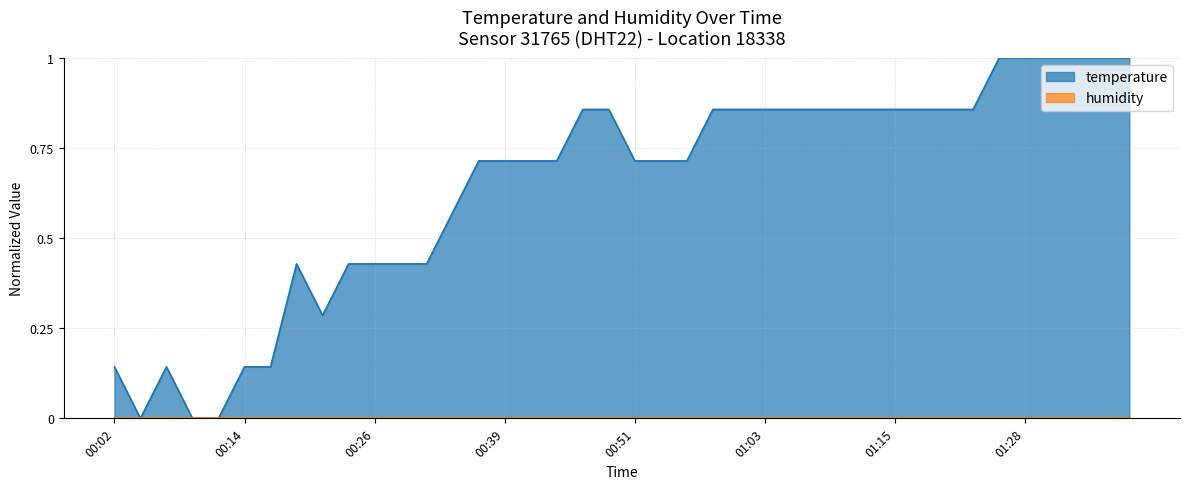

Rank the categories by value from lowest to highest.

00:04, 00:09, 00:11, 00:02, 00:07, 00:14, 00:16, 00:21, 00:19, 00:24, 00:26, 00:29, 00:31, 00:34, 00:36, 00:39, 00:41, 00:43, 00:51, 00:53, 00:56, 00:46, 00:48, 00:58, 01:01, 01:03, 01:06, 01:08, 01:11, 01:13, 01:15, 01:18, 01:20, 01:23, 01:25, 01:28, 01:30, 01:33, 01:35, 01:38